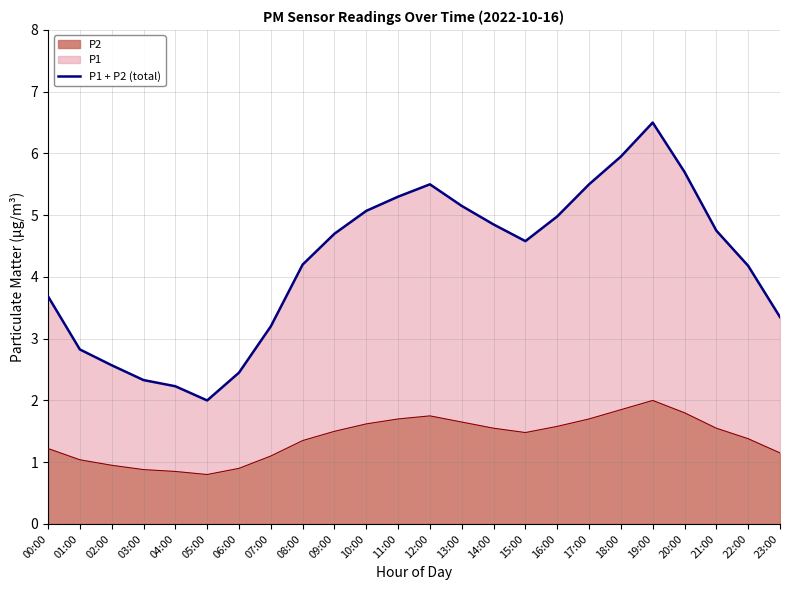

What is the difference between the values at 23:00 and 19:00?

3.1